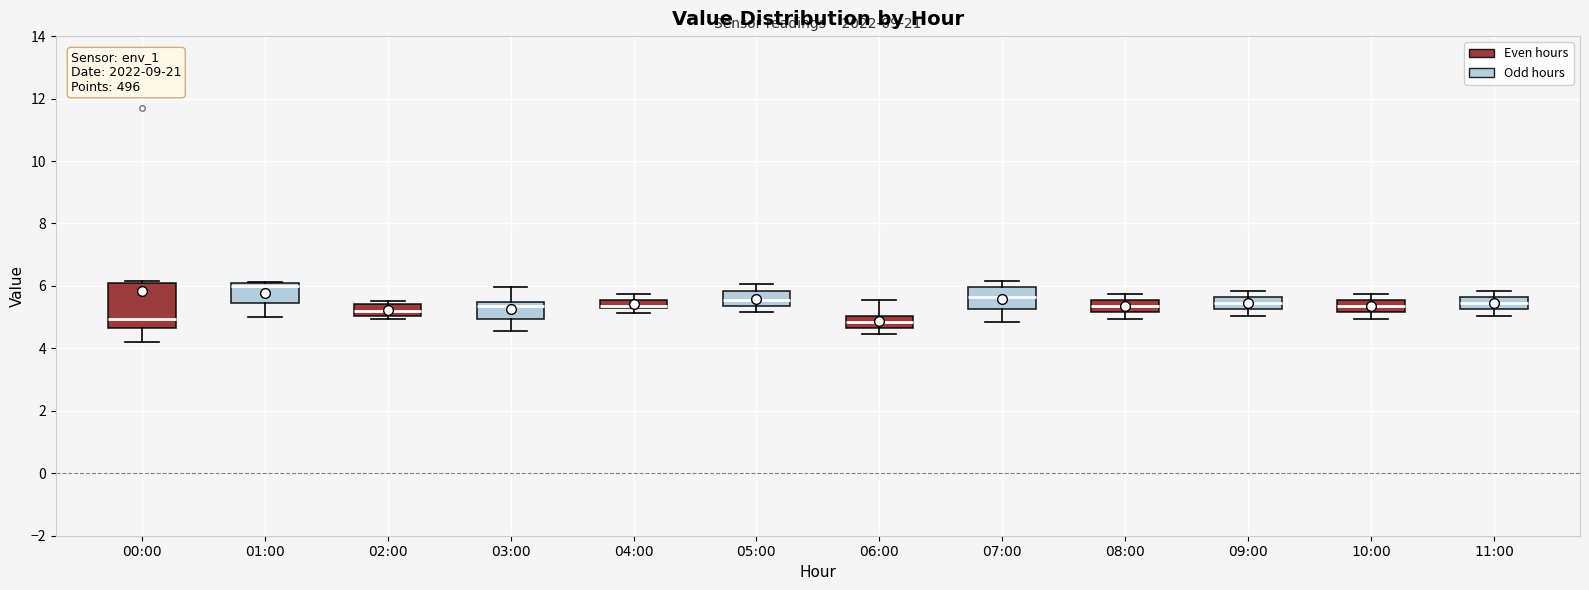

Comparing the boxes themselves (not the whiskers), which one is the tallest?

00:00